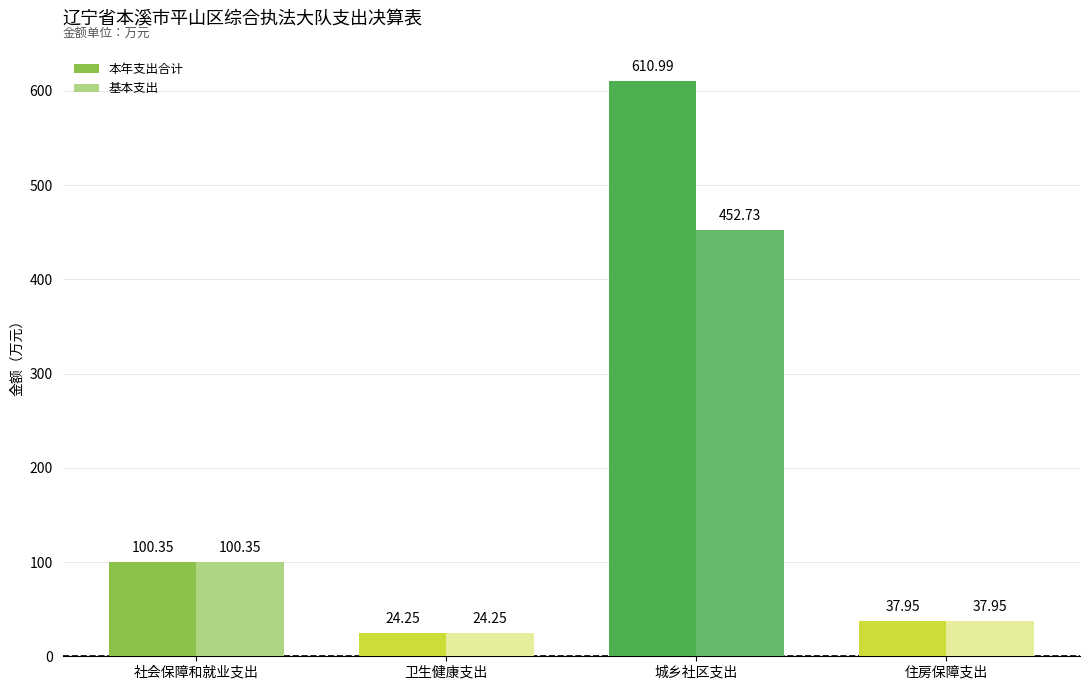

What are all the series names shown in the legend?

本年支出合计, 基本支出